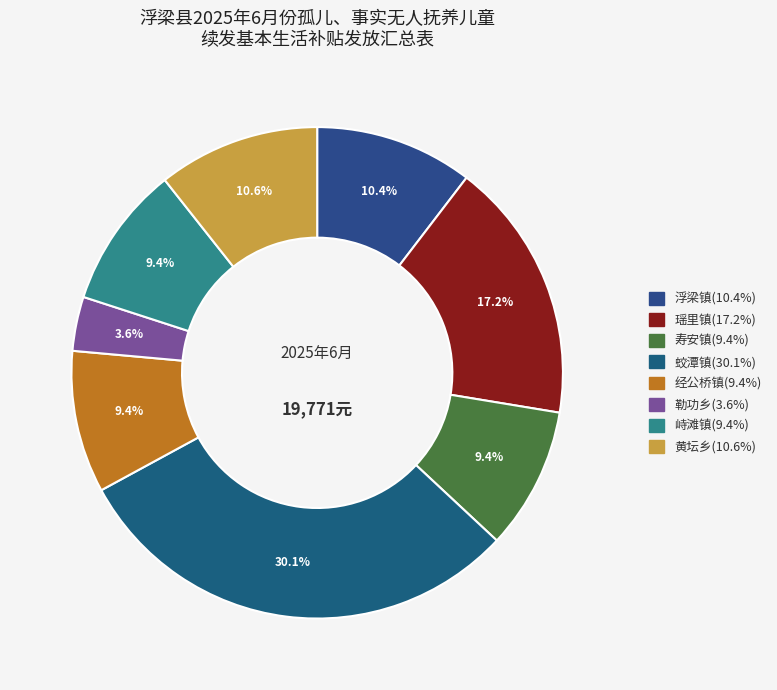

Which category has the biggest portion of the pie?

蛟潭镇